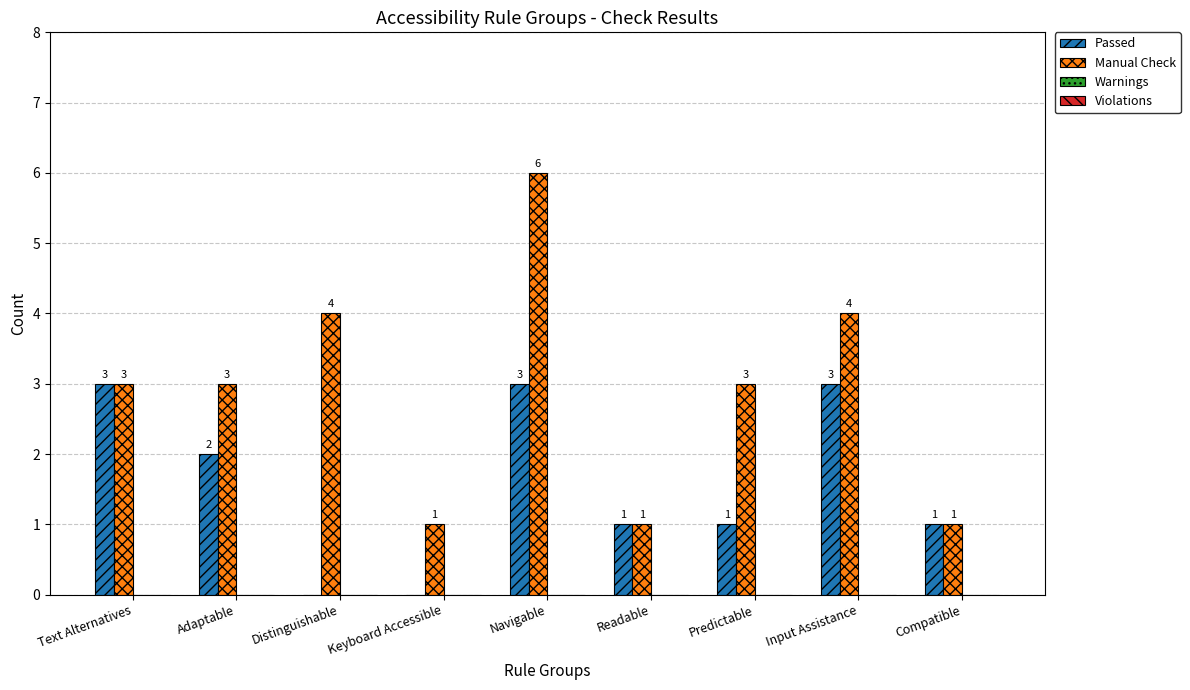

Which series has the largest total across all categories?

Manual Check